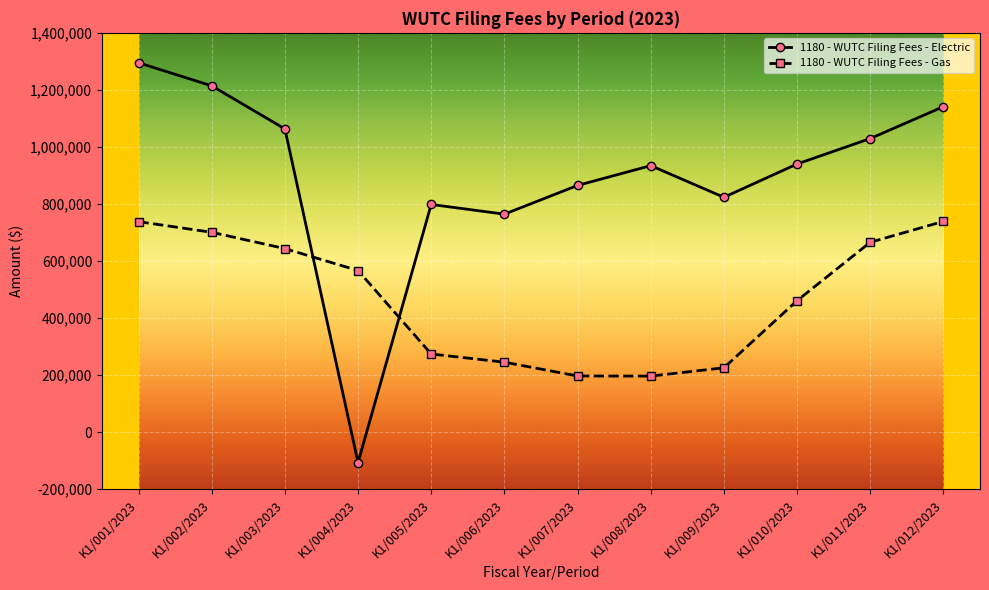

Which series ends up on top after the final intersection of 1180 - WUTC Filing Fees - Gas and 1180 - WUTC Filing Fees - Electric?

1180 - WUTC Filing Fees - Electric